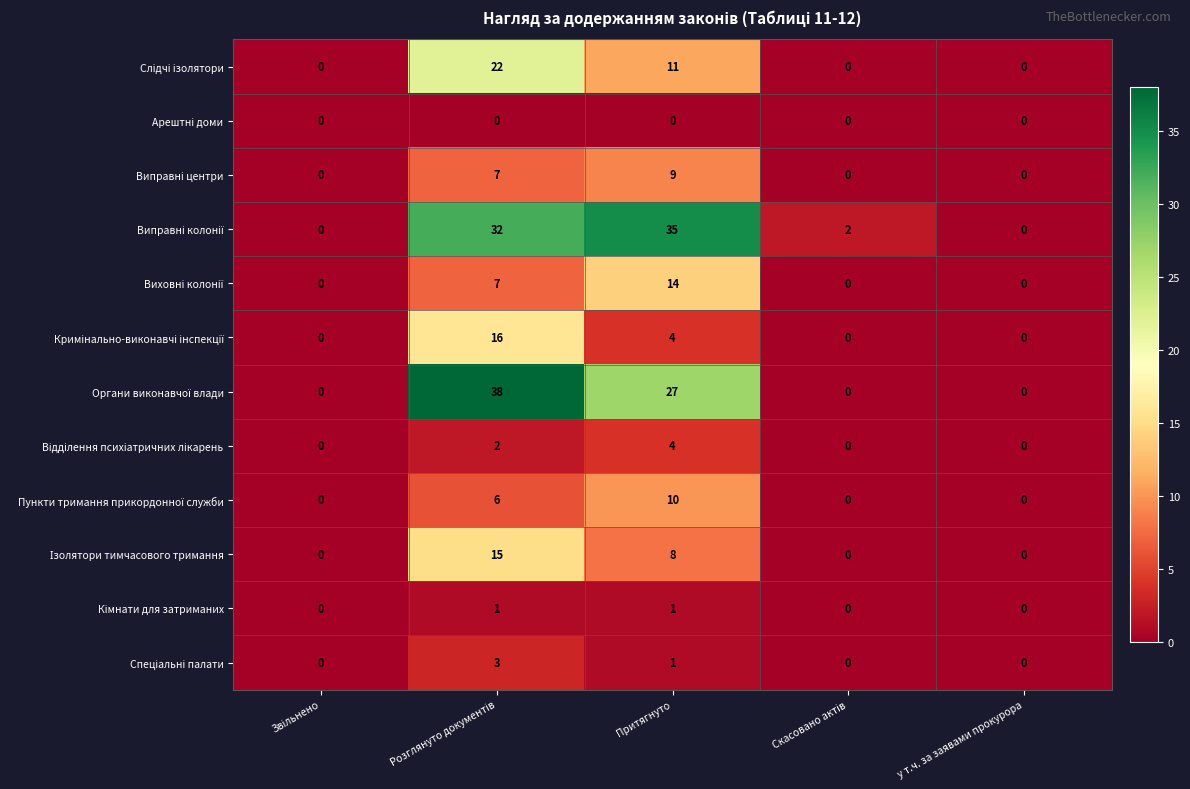

How many distinct data groups are displayed?

12